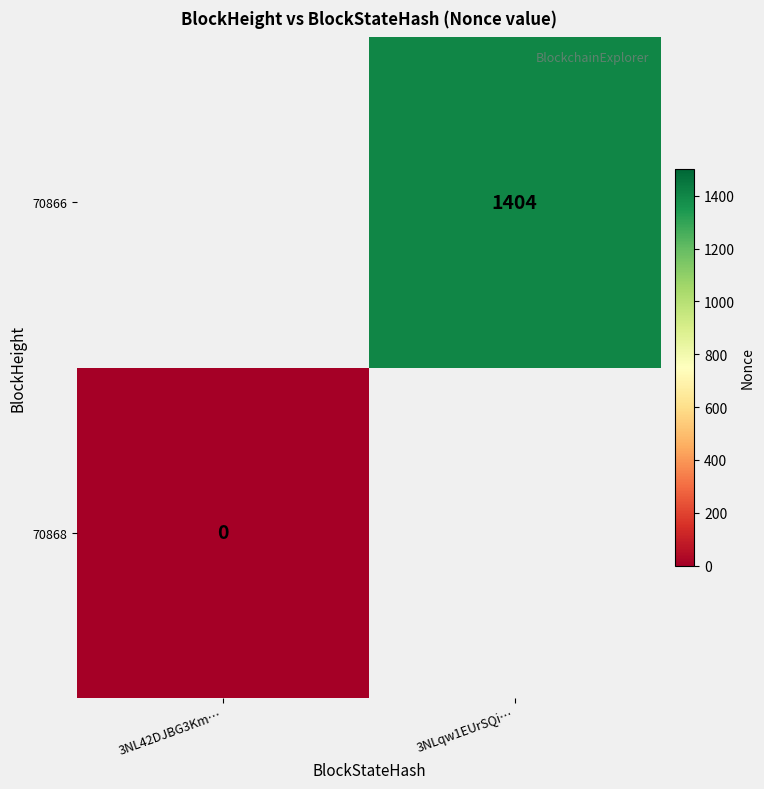

How many distinct data groups are displayed?

2